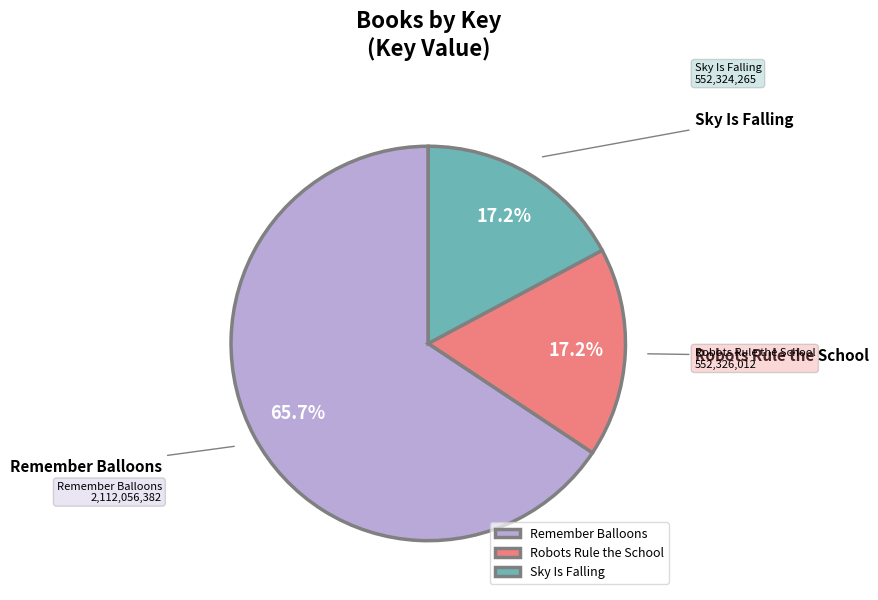

To the nearest percent, what is the average slice percentage?

33%